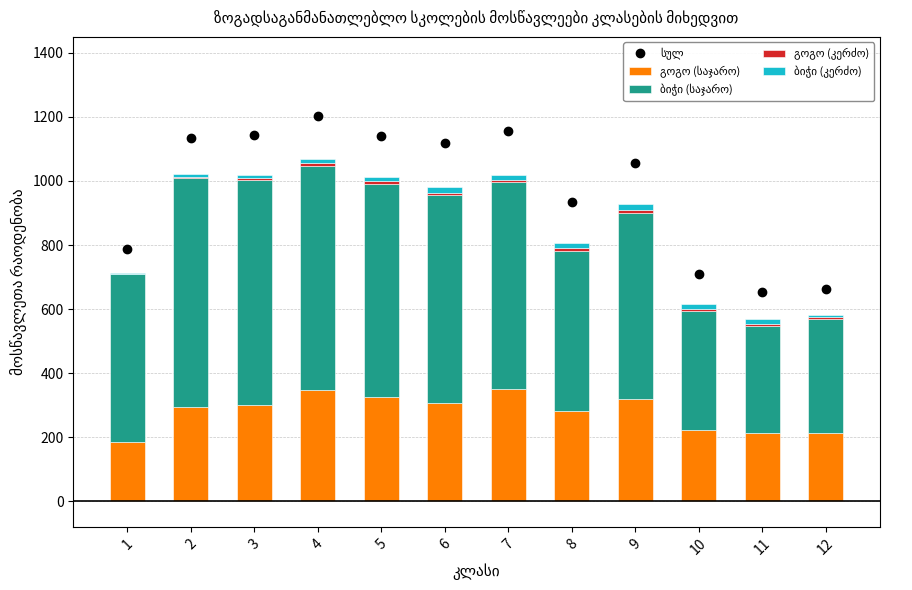

Rank the categories by სულ value from lowest to highest.

11, 12, 10, 1, 8, 9, 6, 2, 5, 3, 7, 4